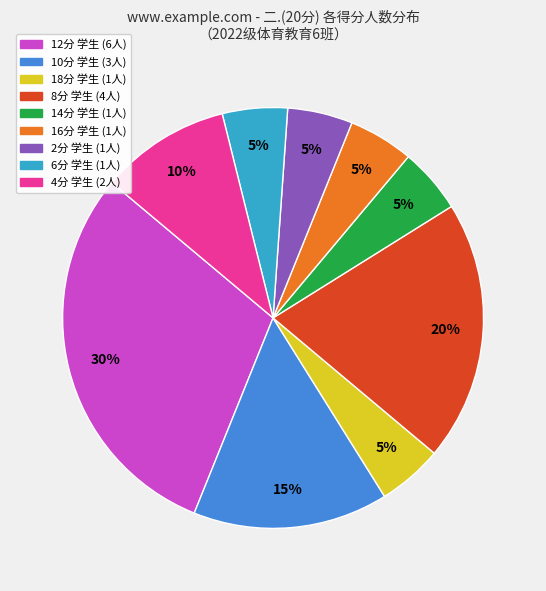

Is there any slice that represents more than half of the pie?

No